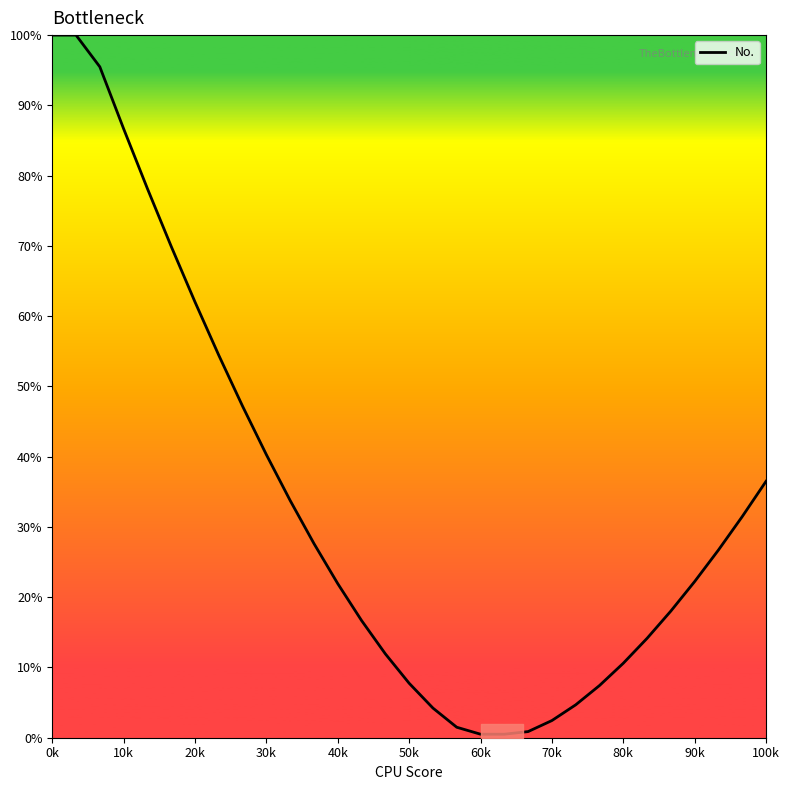

What is the difference between the maximum and minimum values?

99.5